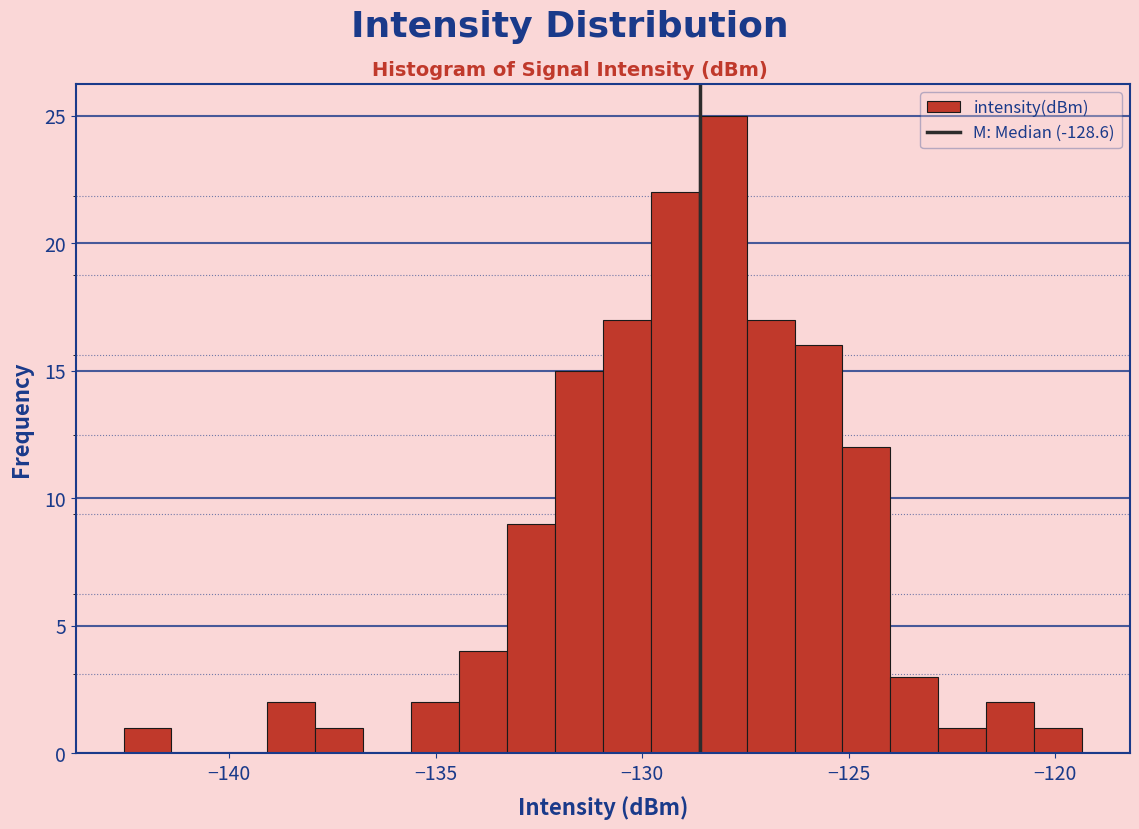

Read against the x-axis, roughly where is the centre of the tallest bar?

-128.0